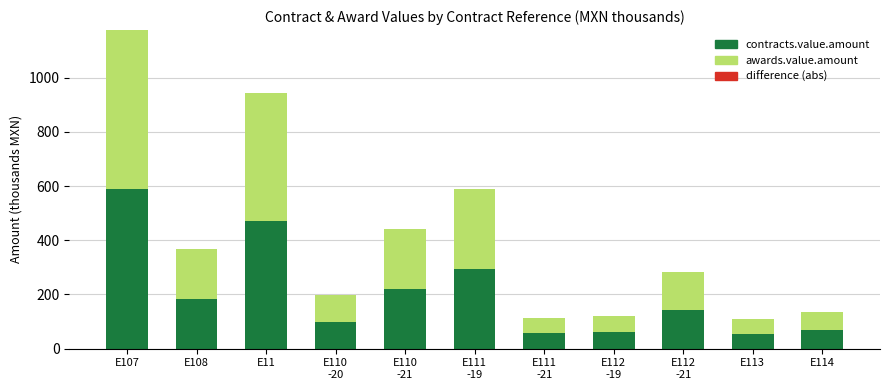

What is the total value across all series at E110
-21?

442.2